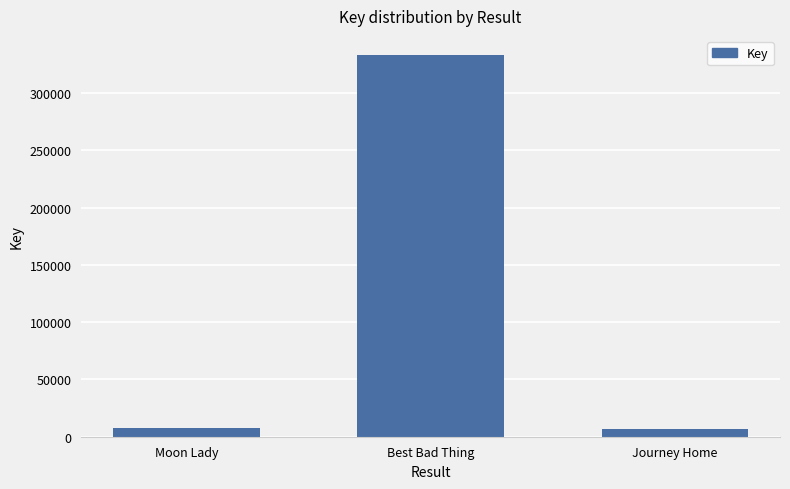

The chart shows a value of 444249 at Best Bad Thing. True or false?

False